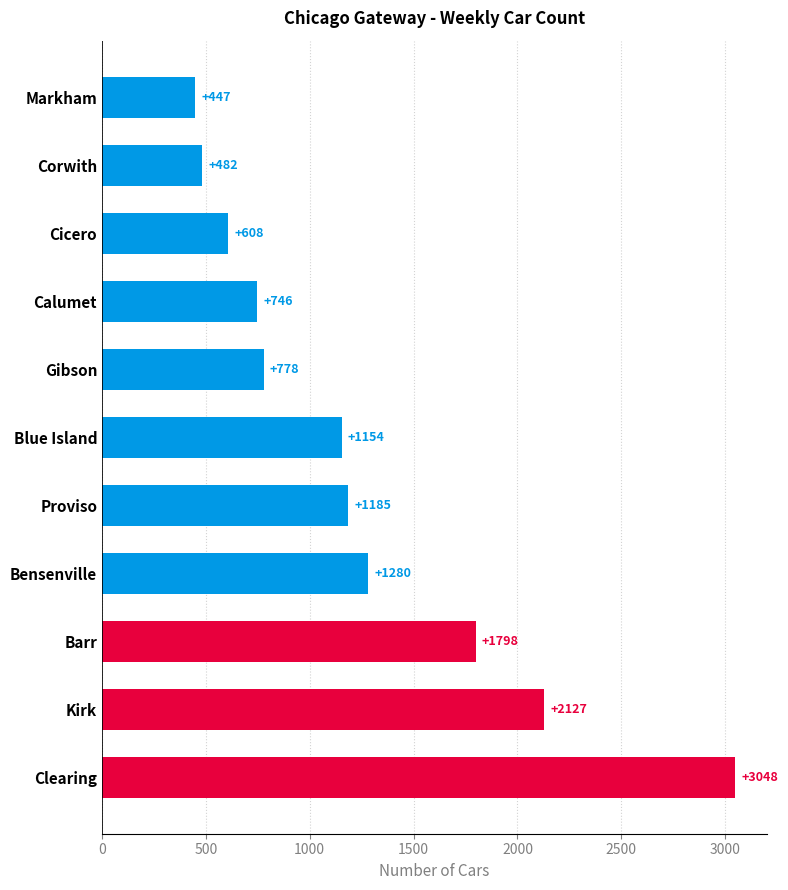

What is the change in value from Gibson to Cicero?

-170